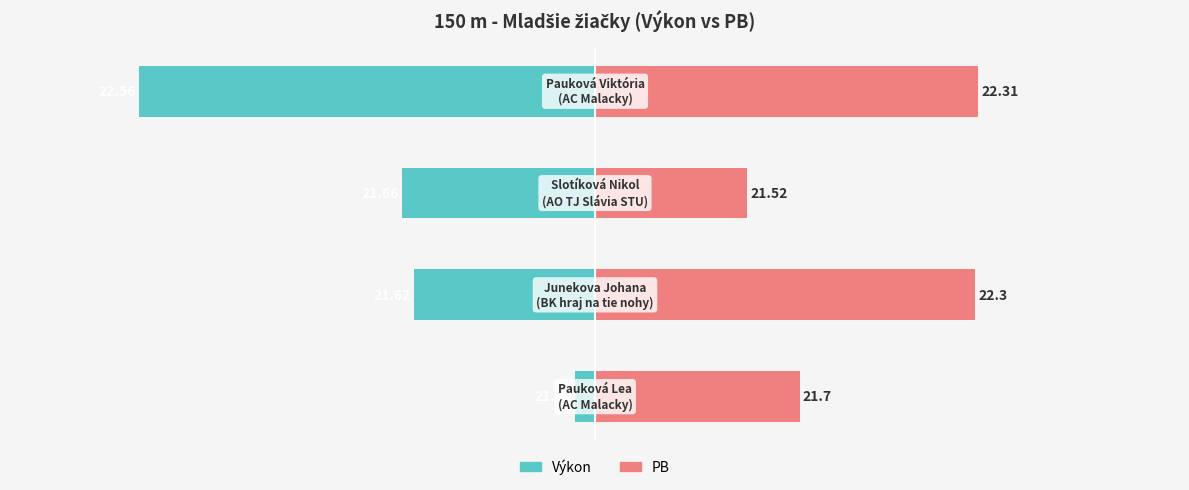

Between 1 and 3, which is larger?

1